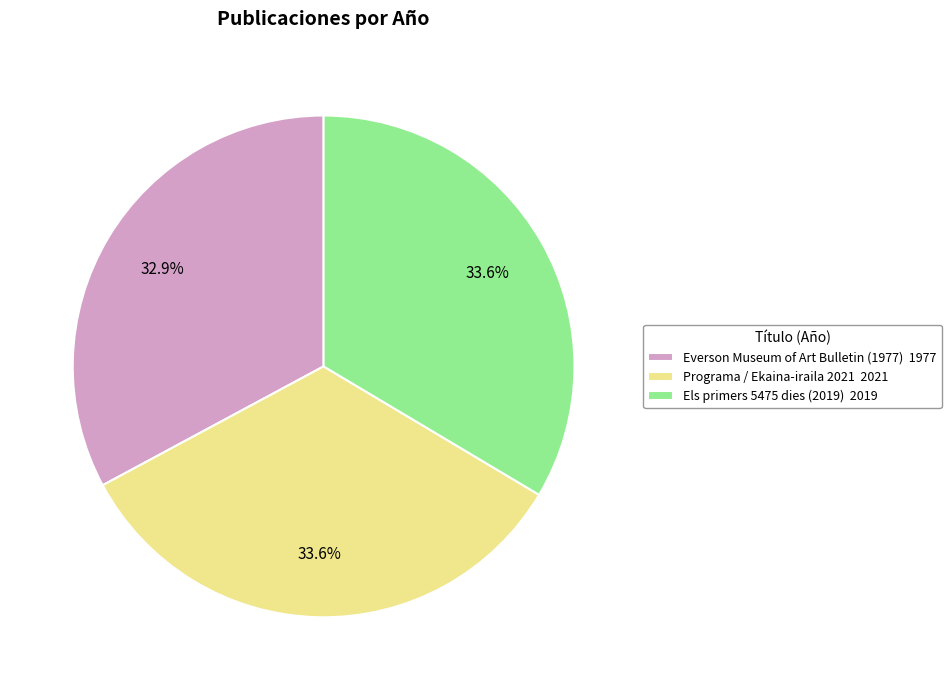

Does Els primers 5475 dies (2019) 2019 represent more than half of the total?

No